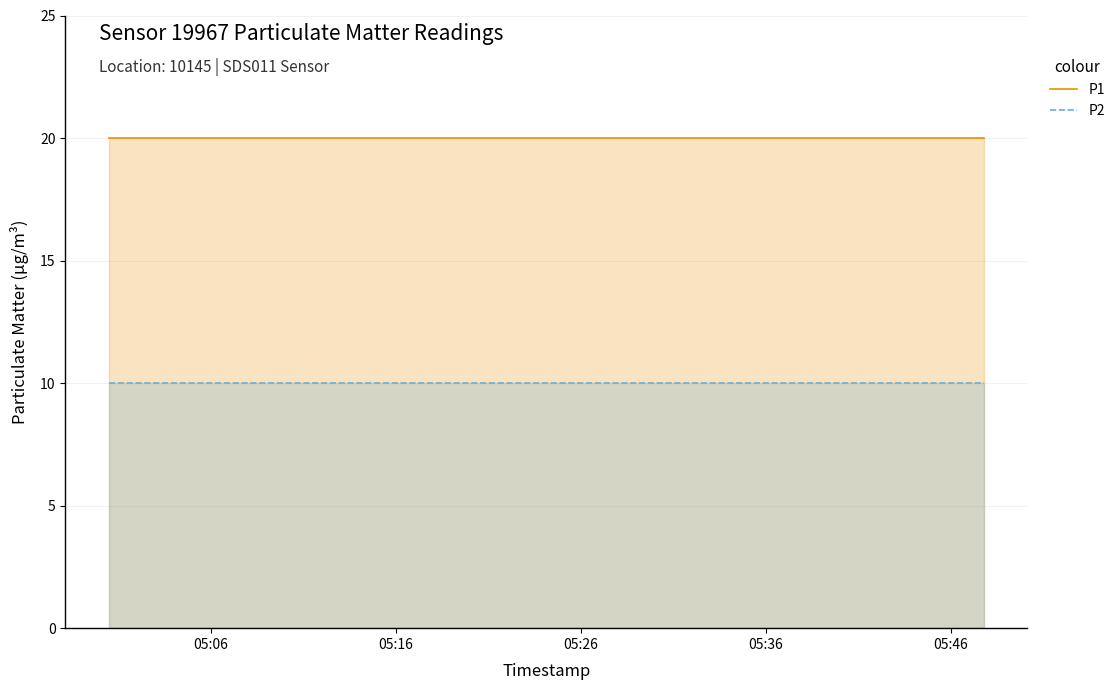

List the series in order of their peak value, highest first.

P1, P2